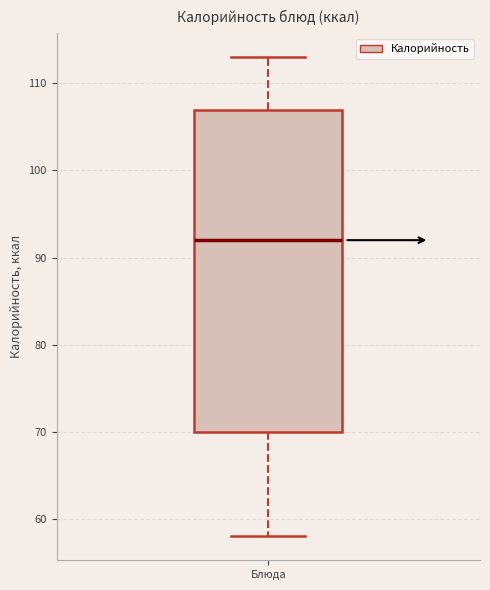

Read this box plot against the y-axis: the position of the median line, the range covered by the box, and the ends of both whiskers. The values are not printed on the chart, so give them approximately, as read against the axis.

median 92, box 70 to 107, whiskers 58 to 113